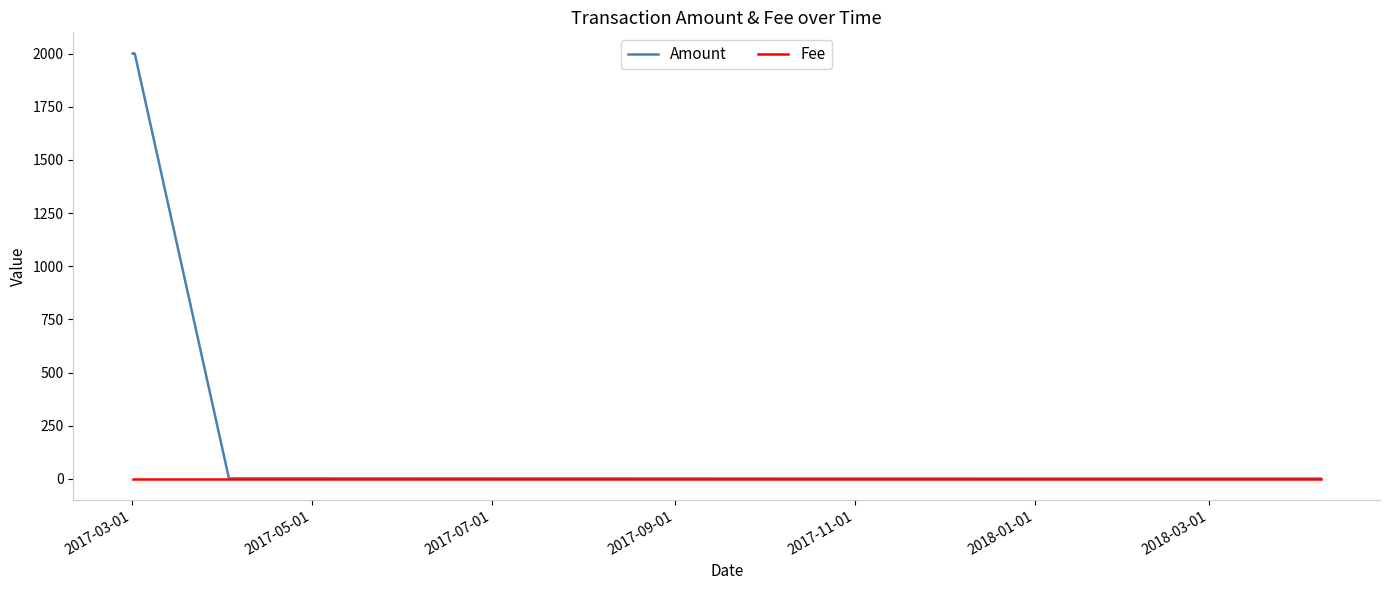

Rank the series by their average value, from lowest to highest.

Fee, Amount